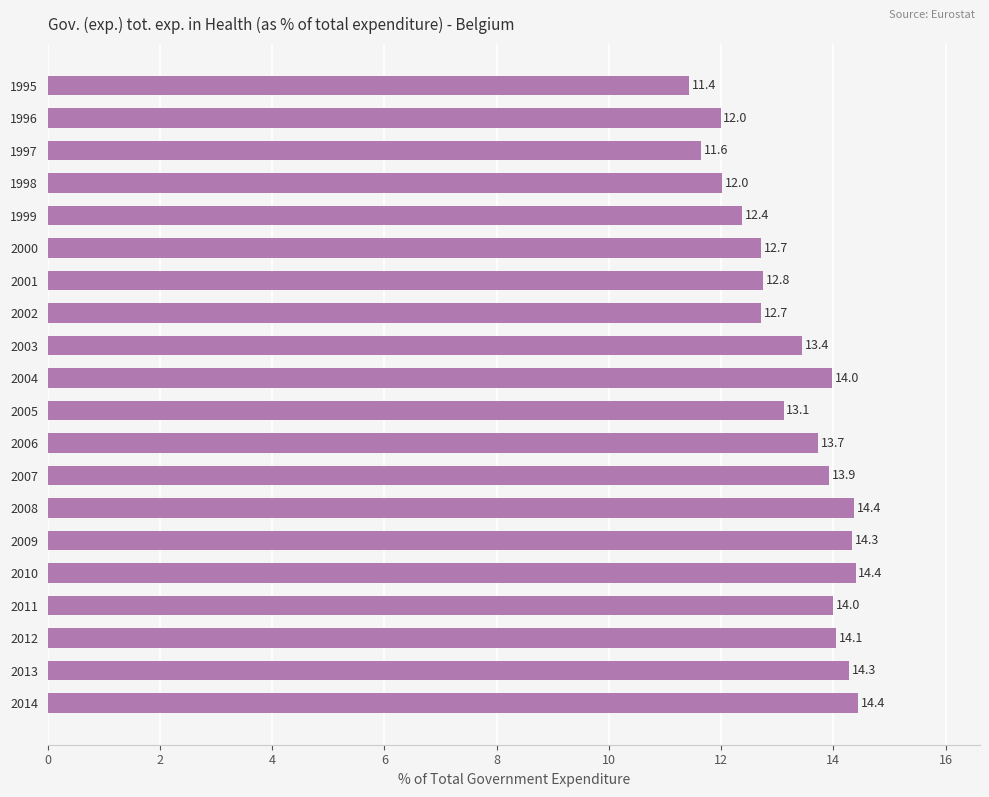

True or false: the data shows 12.0 at 1996.

True